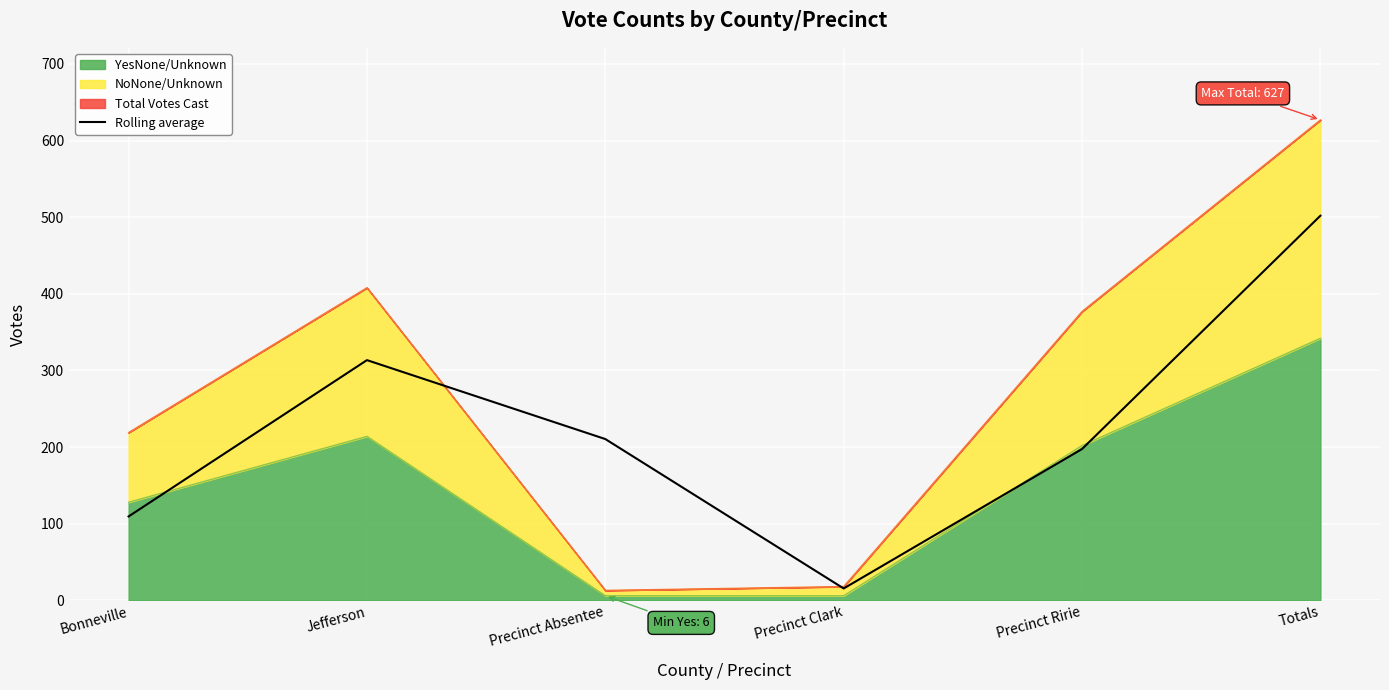

How many interior local valleys (lower than both neighbors) does the data have?

1